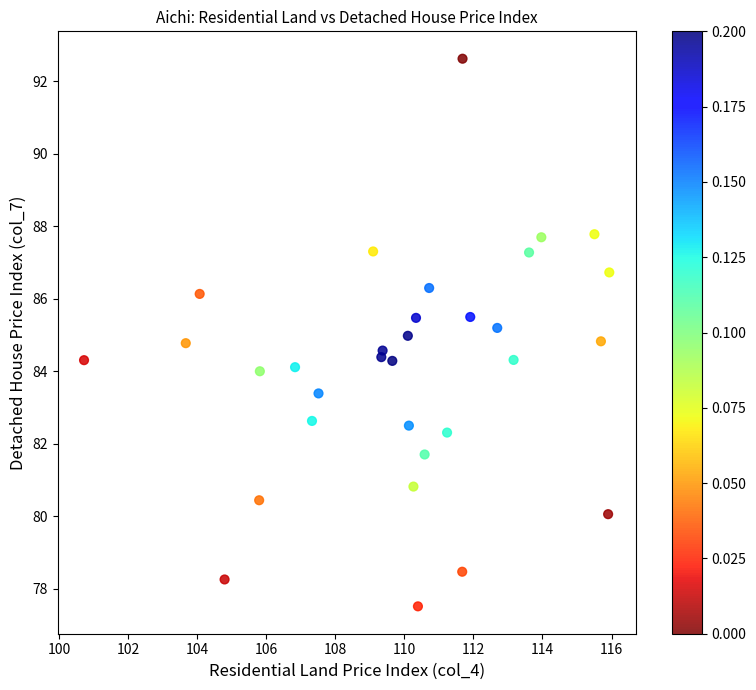

What is the range of Y values (max minus min)?

15.1